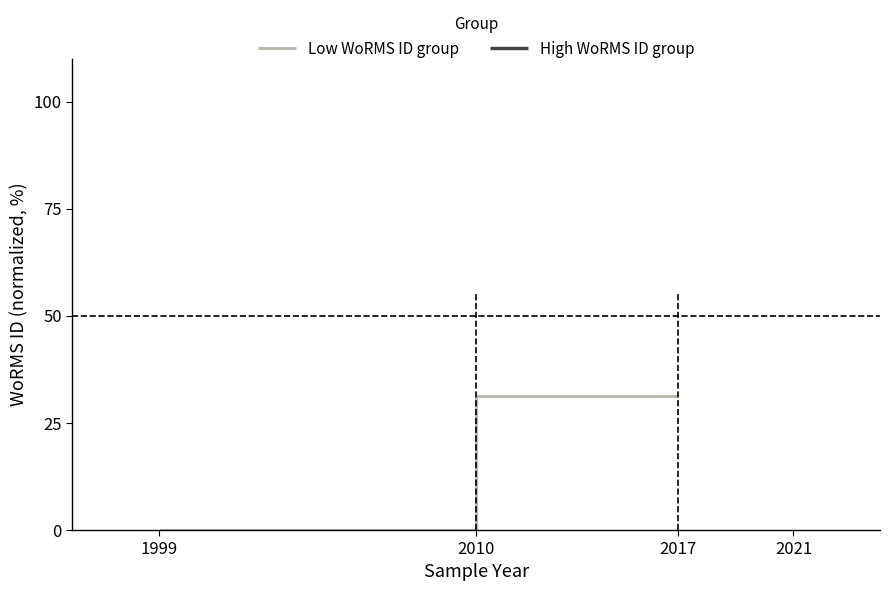

List the labels in order of value, smallest first.

1999, 2017, 2010